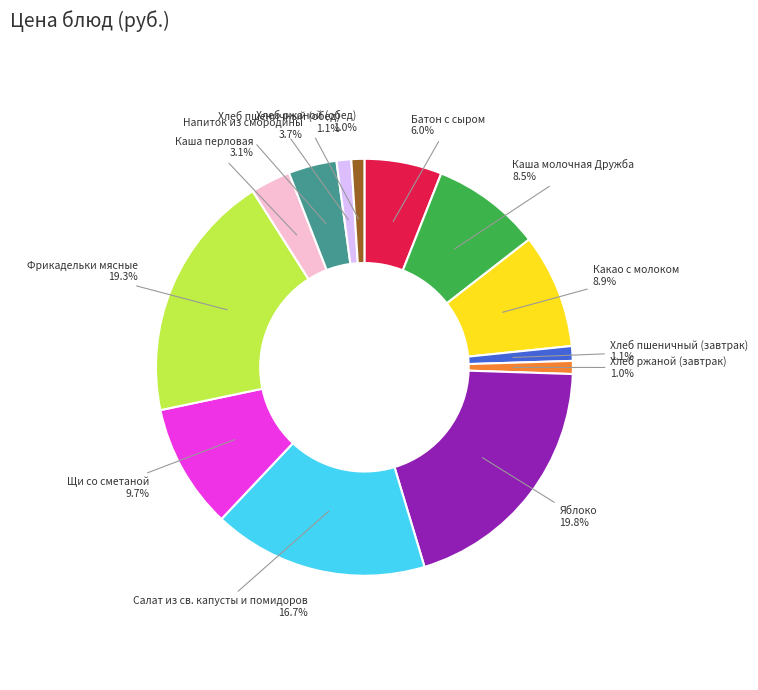

Does Напиток из смородины account for over 50% of the chart?

No